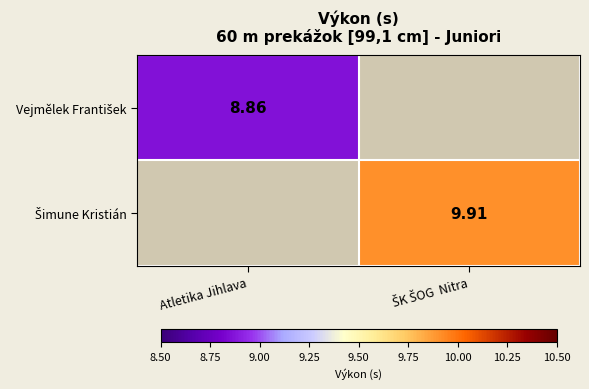

List the labels in order of Vejmělek František value, smallest first.

ŠK ŠOG Nitra, Atletika Jihlava